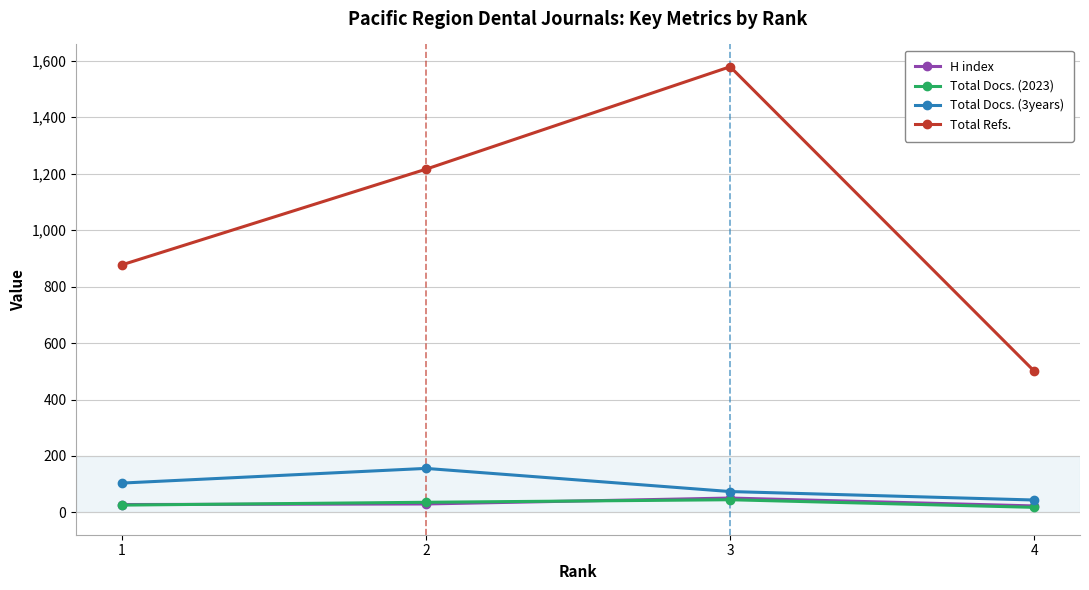

The value of Total Refs. at 4 is 500. True or false?

True